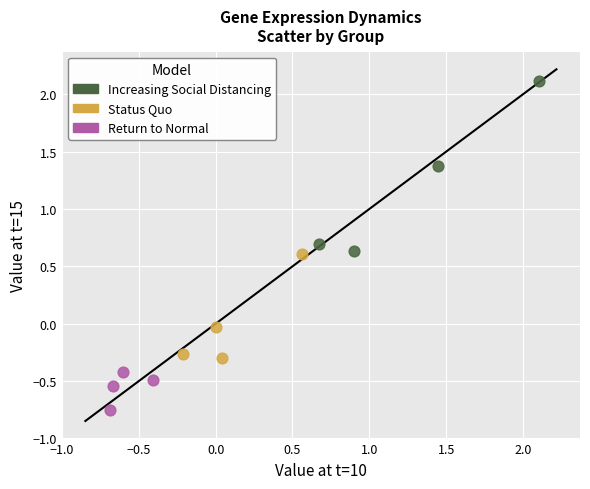

Which series reaches the maximum Y coordinate?

Increasing Social Distancing